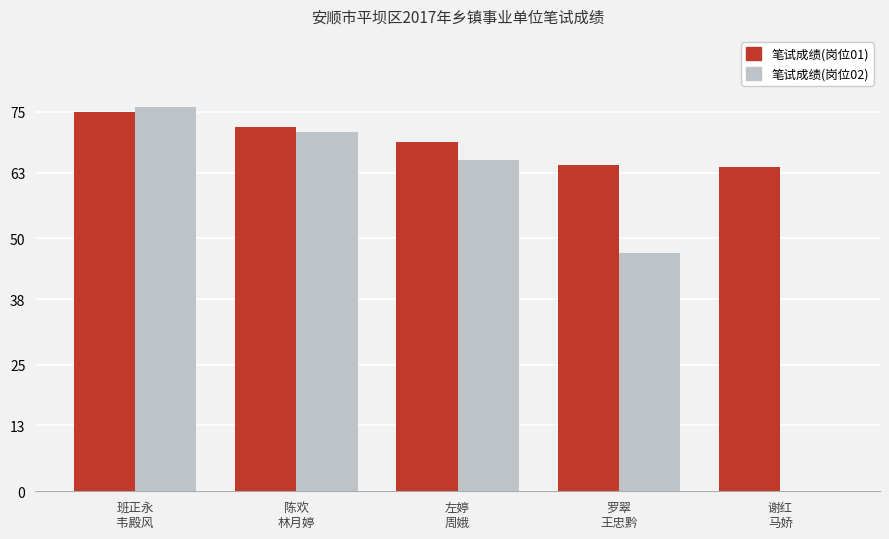

How many groups of bars are there?

5